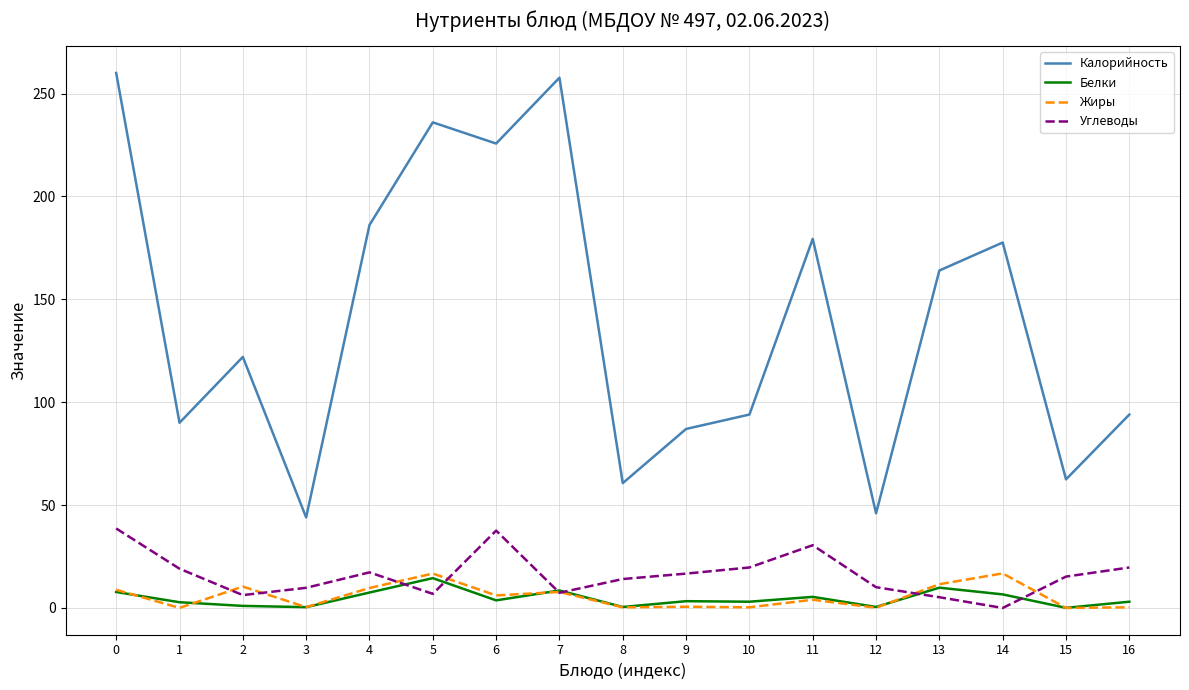

The value of Жиры at 14 is 5.0. True or false?

False